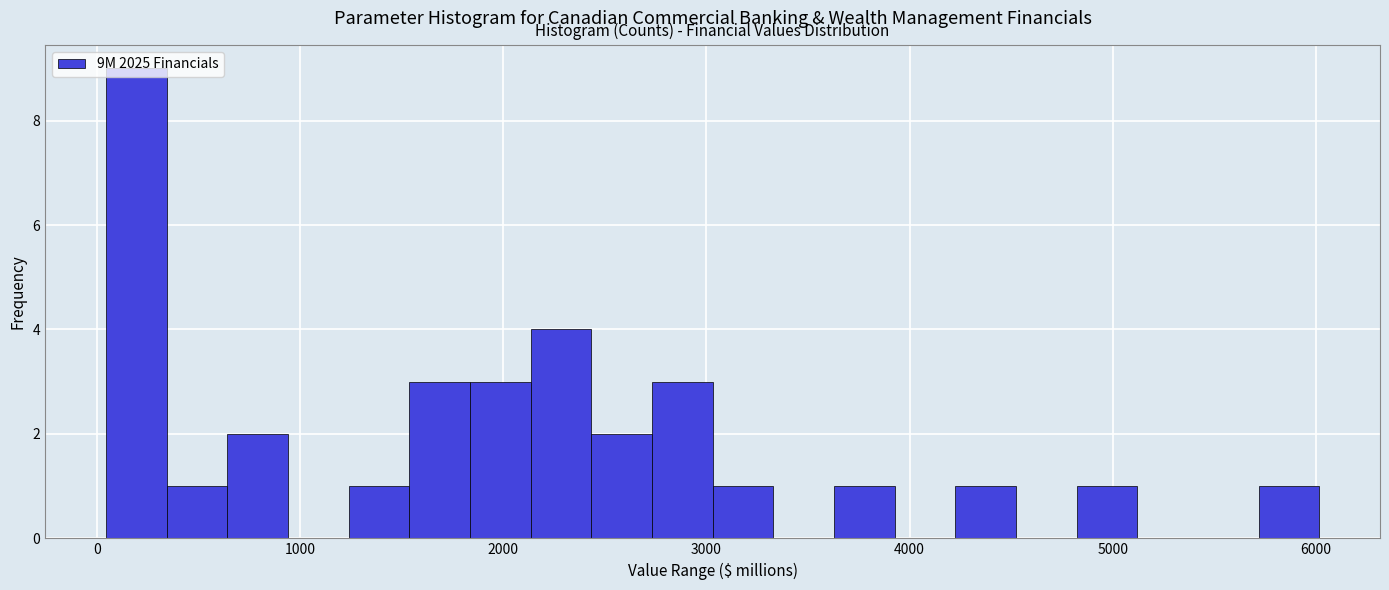

Read against the x-axis, roughly where is the centre of the tallest bar?

200